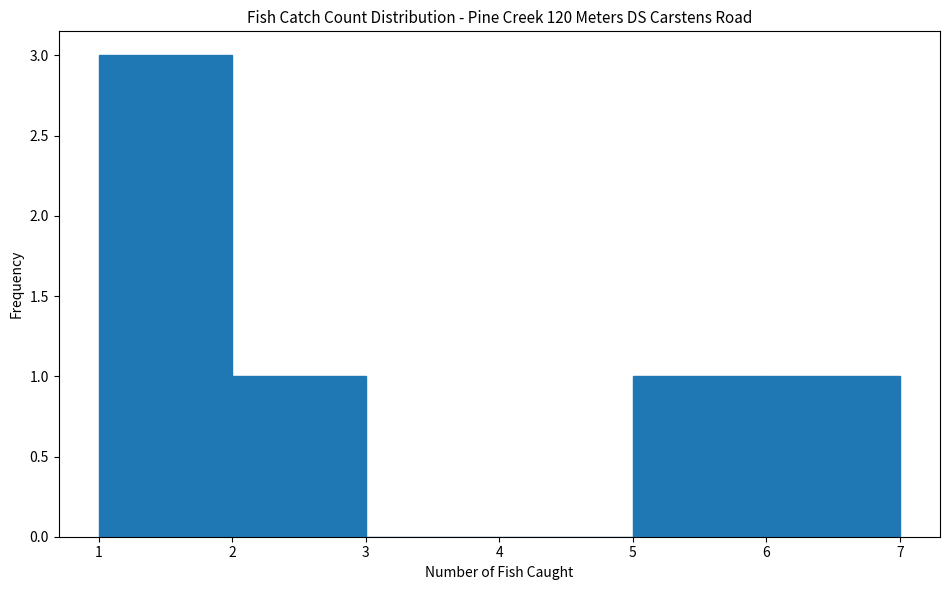

How tall is the bar that spans 2 to 3 on the x-axis? The values are not printed on the chart, so give them approximately, as read against the axis.

1